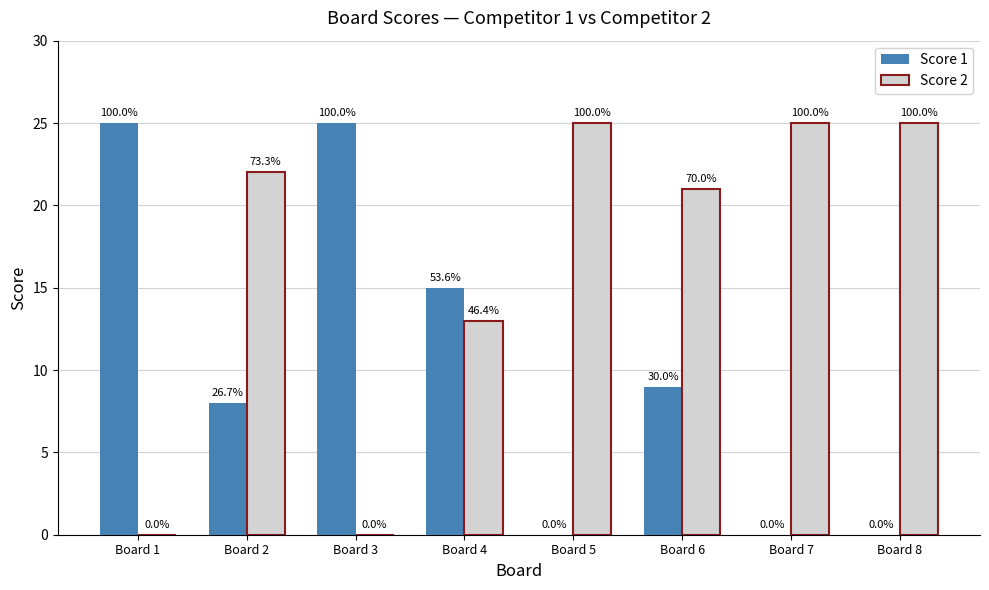

Rank the categories by Score 1 value from highest to lowest.

Board 1, Board 3, Board 4, Board 6, Board 2, Board 5, Board 7, Board 8